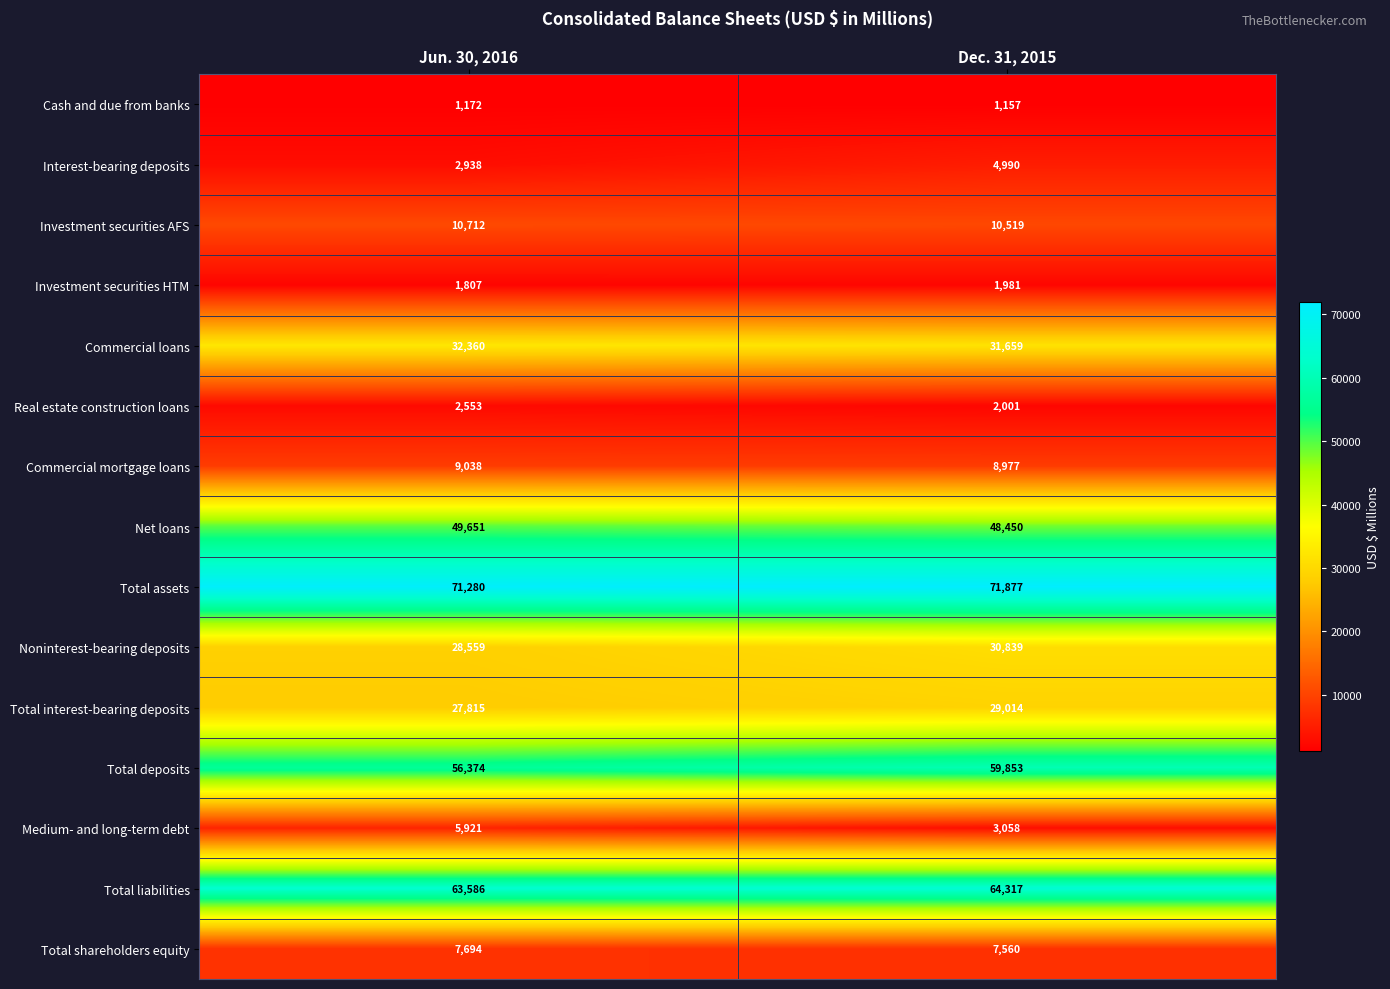

What is the maximum value shown in the chart?

71877